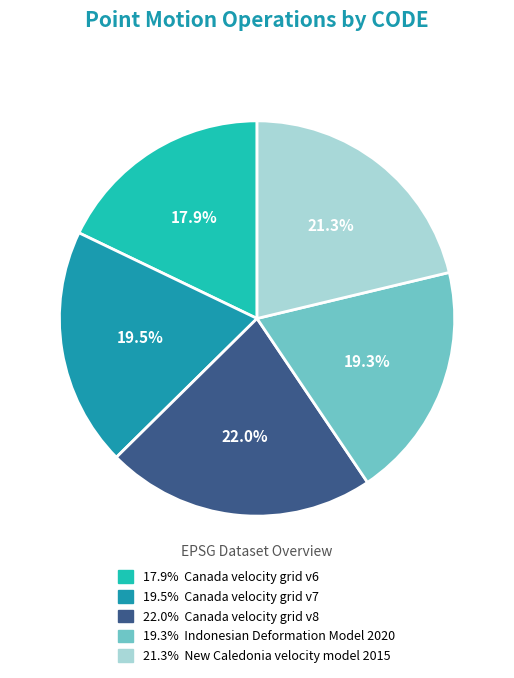

Is there a majority slice in this chart?

No